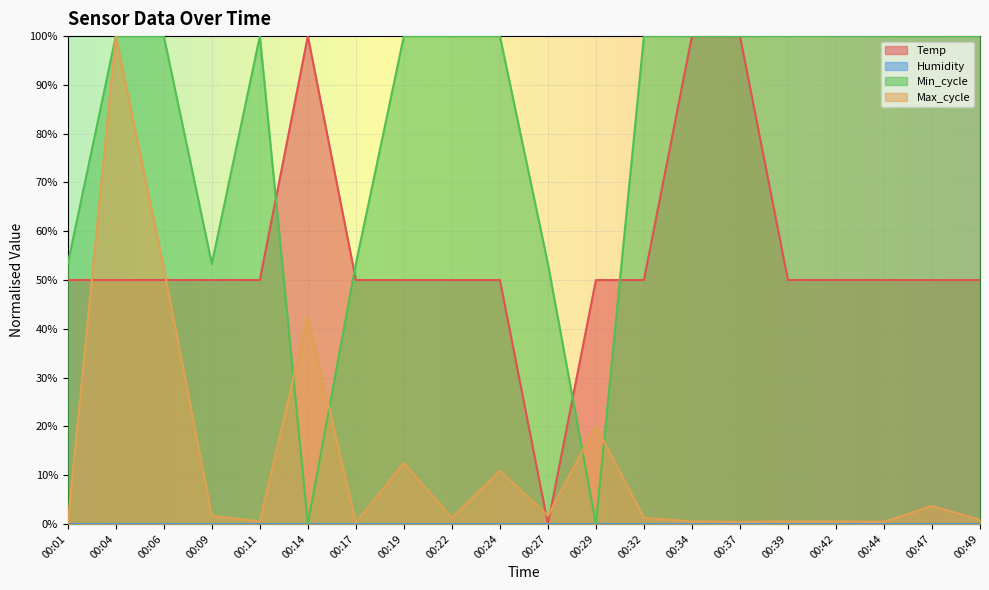

Which series has the largest range (max minus min)?

Temp